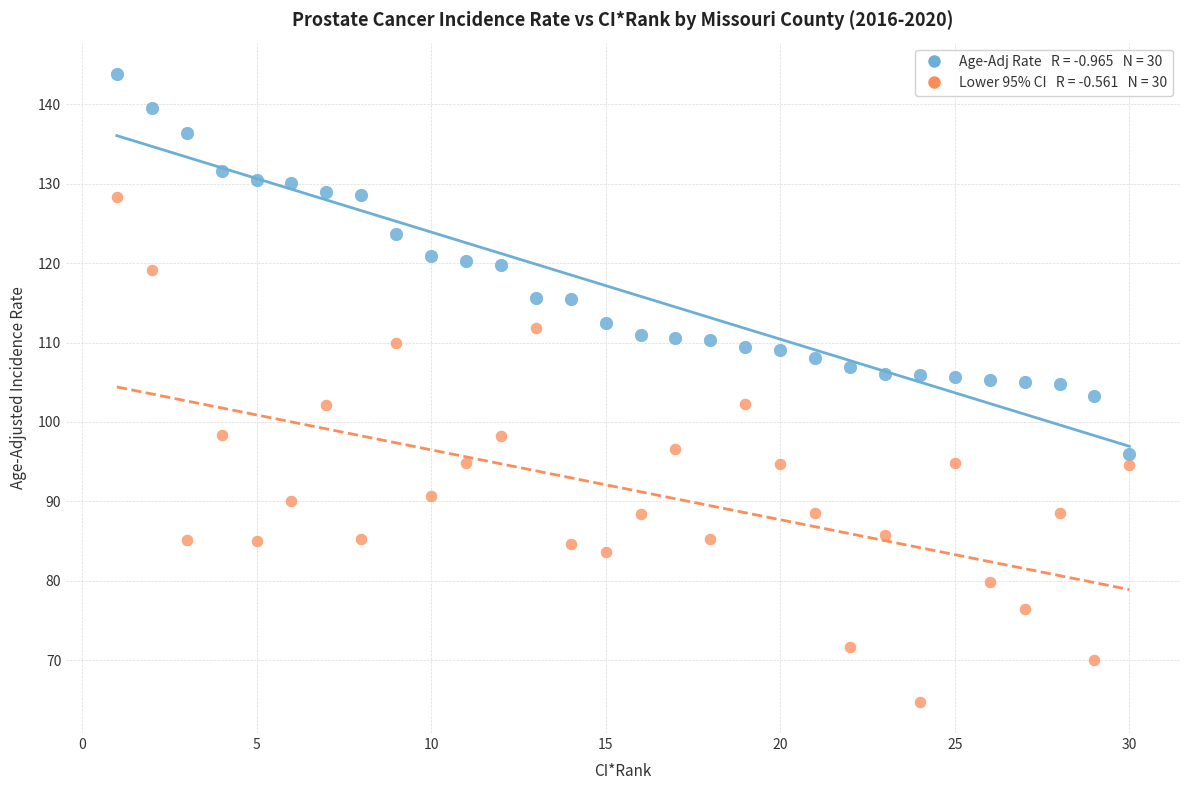

Across all data points, what is the range of X values (max minus min)?

29.0